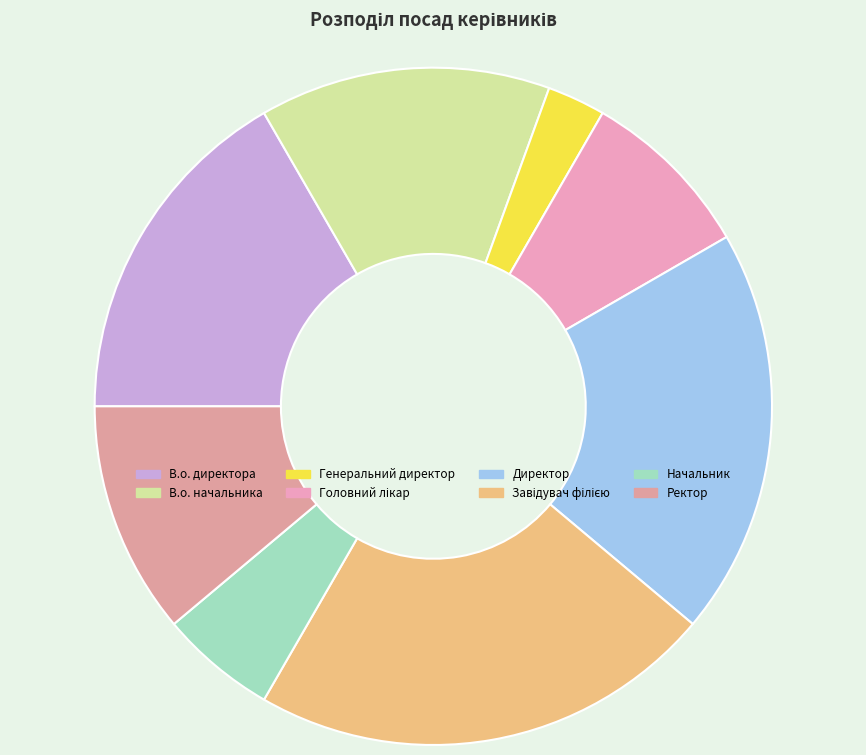

Is there any slice that represents more than half of the pie?

No